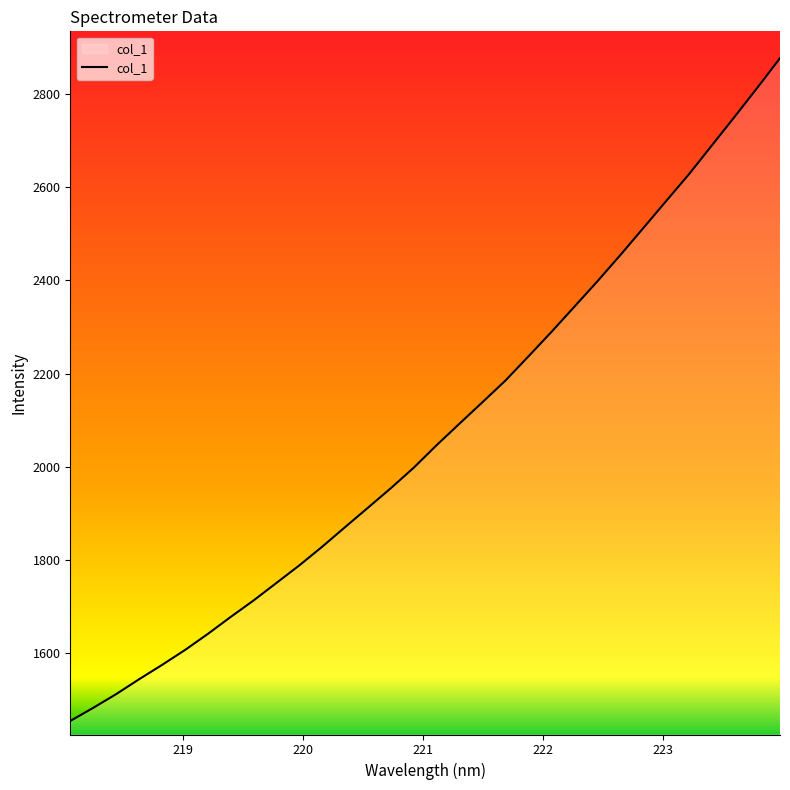

What is the greatest value displayed?

2876.5